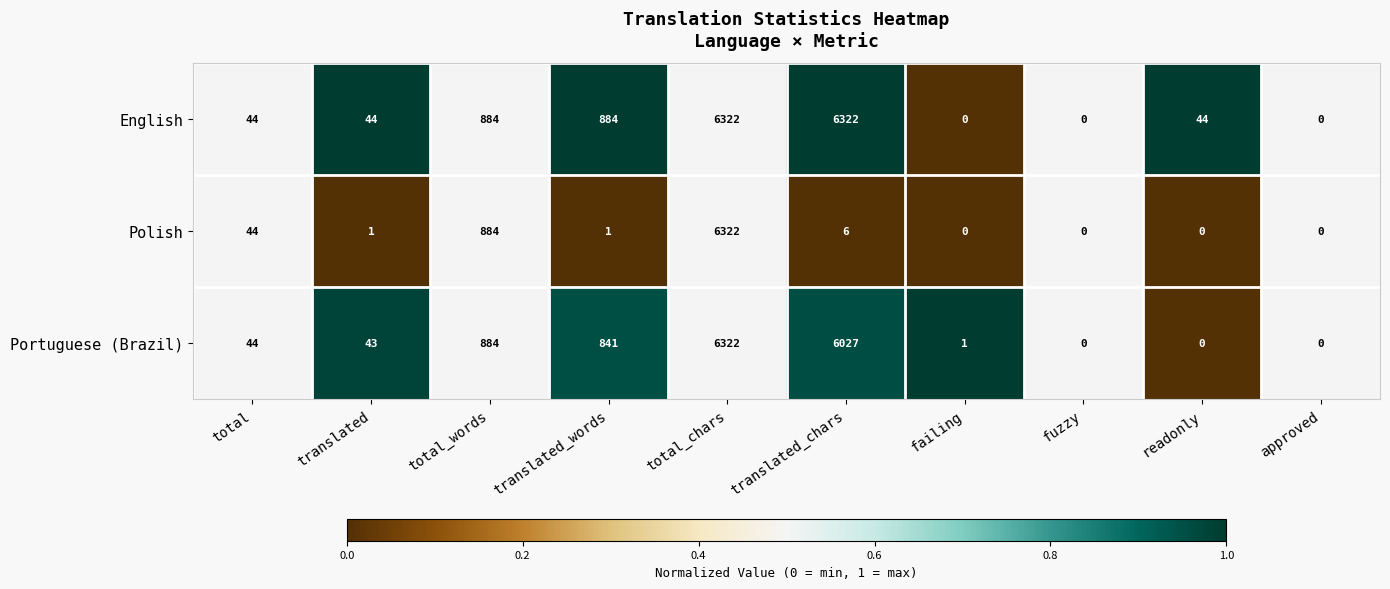

What is the total value across all series at translated_words?

1726